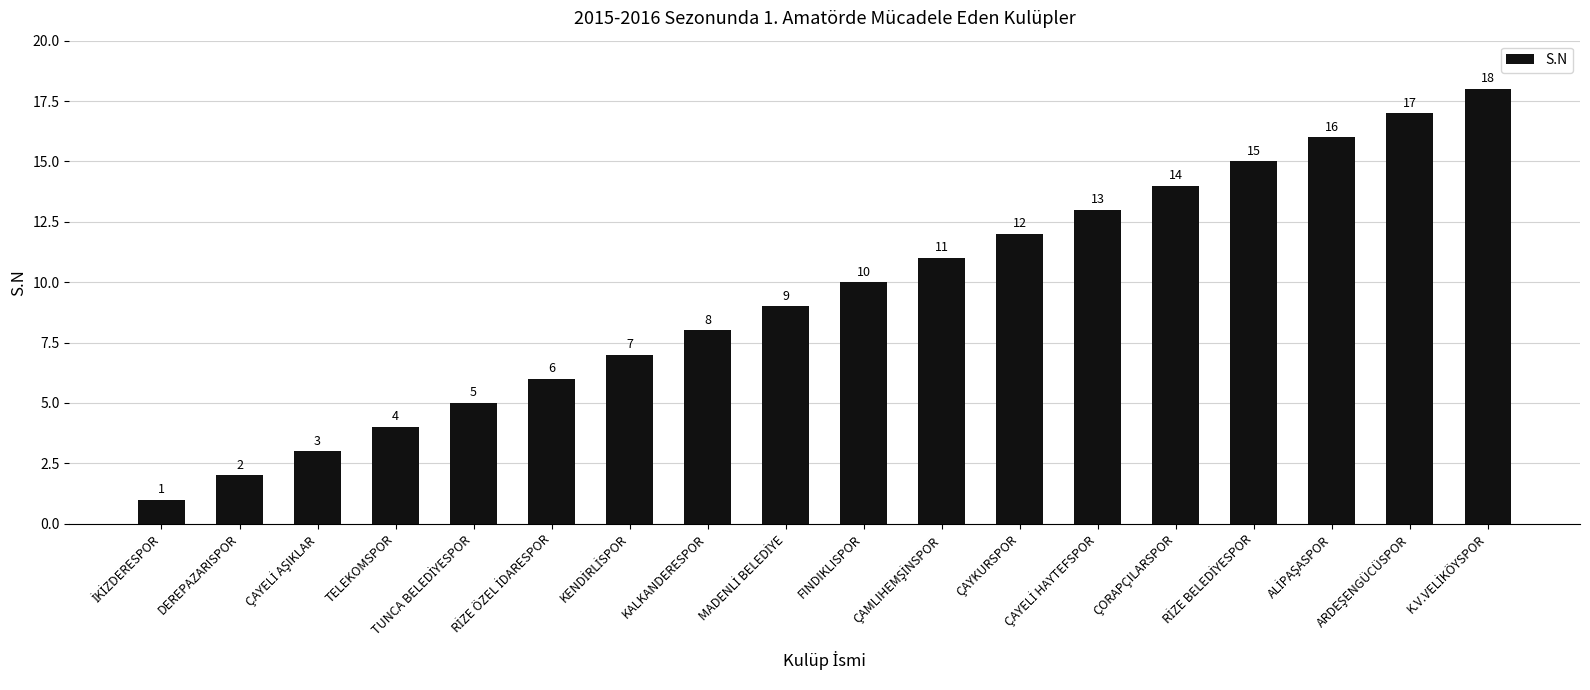

True or false: the data shows 5 at TELEKOMSPOR.

False